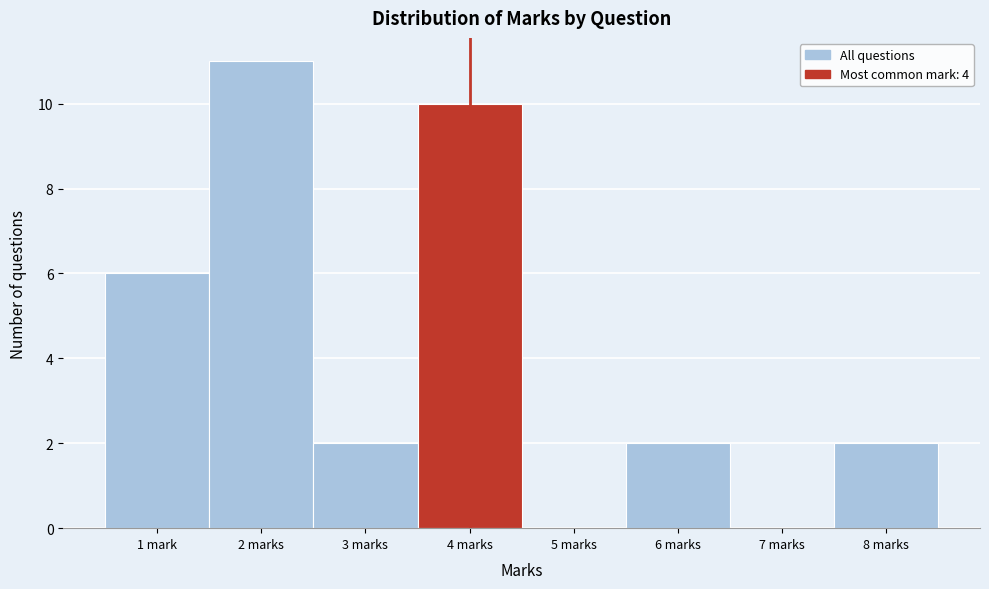

Reading left to right, list all the values displayed in this chart.

1 mark=6	2 marks=11	3 marks=2	4 marks=10	5 marks=0	6 marks=2	7 marks=0	8 marks=2